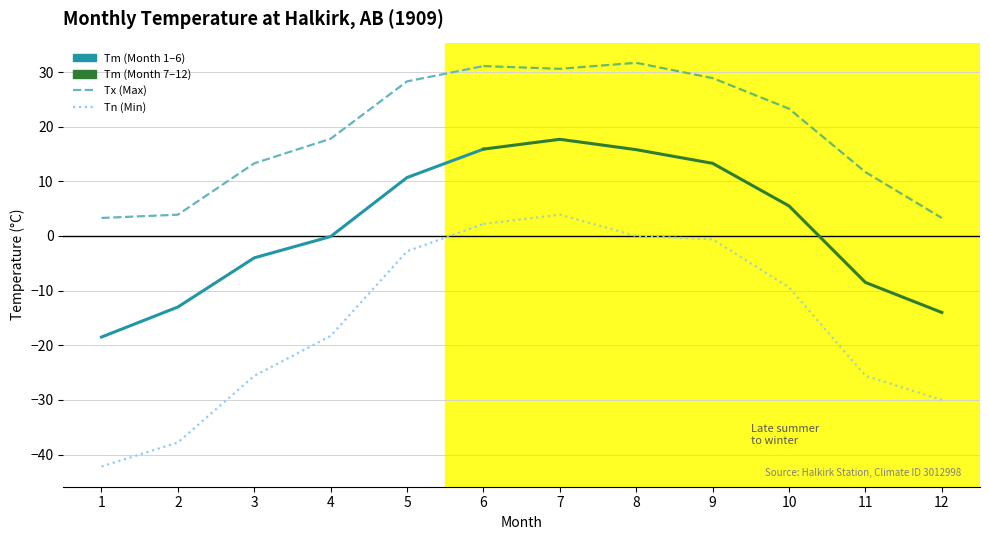

Does the chart display data point markers on the line(s)?

No